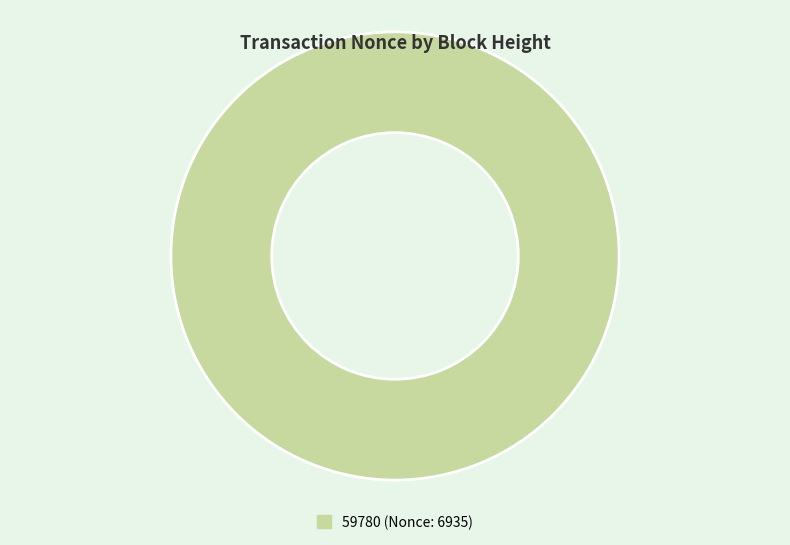

Does any single category account for the majority?

Yes